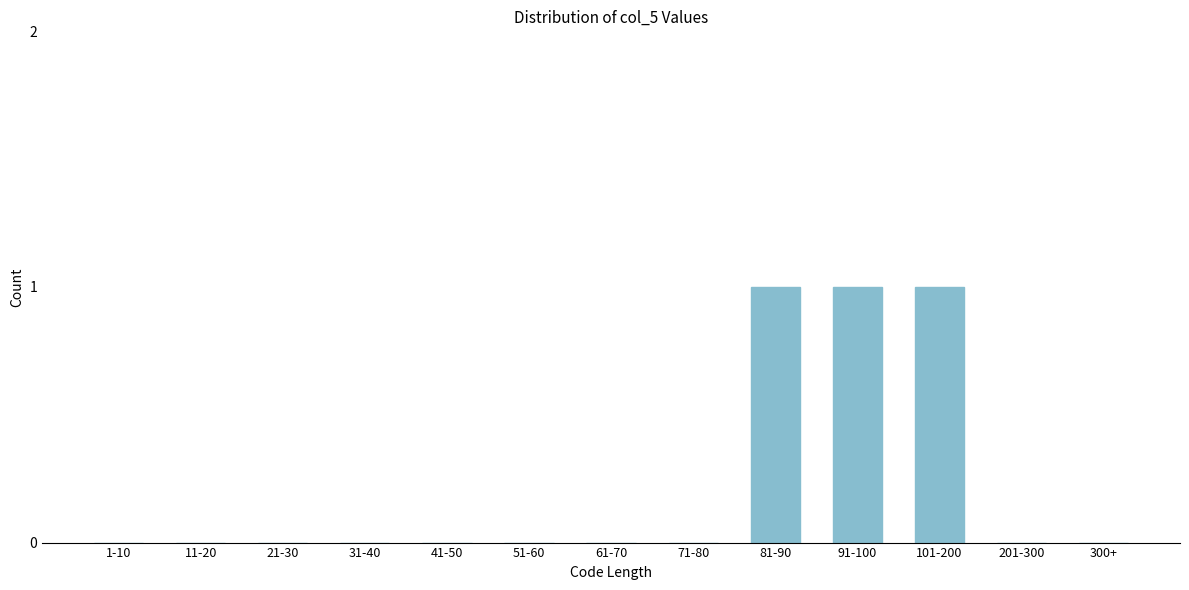

Reading right to left, what are all the values shown in this chart?

300+=0	201-300=0	101-200=1	91-100=1	81-90=1	71-80=0	61-70=0	51-60=0	41-50=0	31-40=0	21-30=0	11-20=0	1-10=0